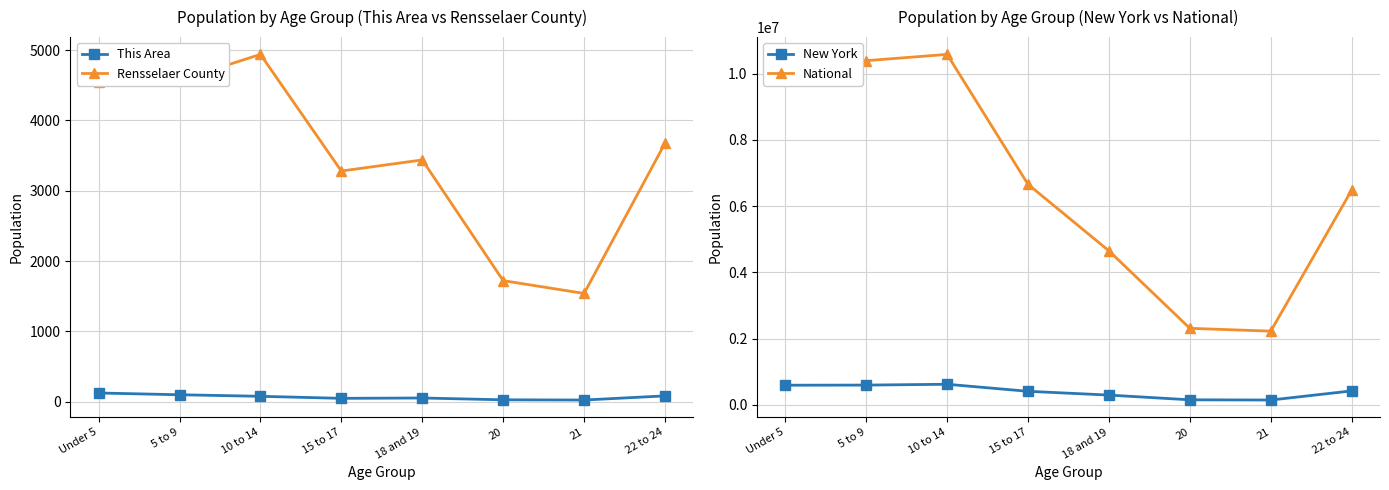

At which label does This Area first exceed 78?

Under 5